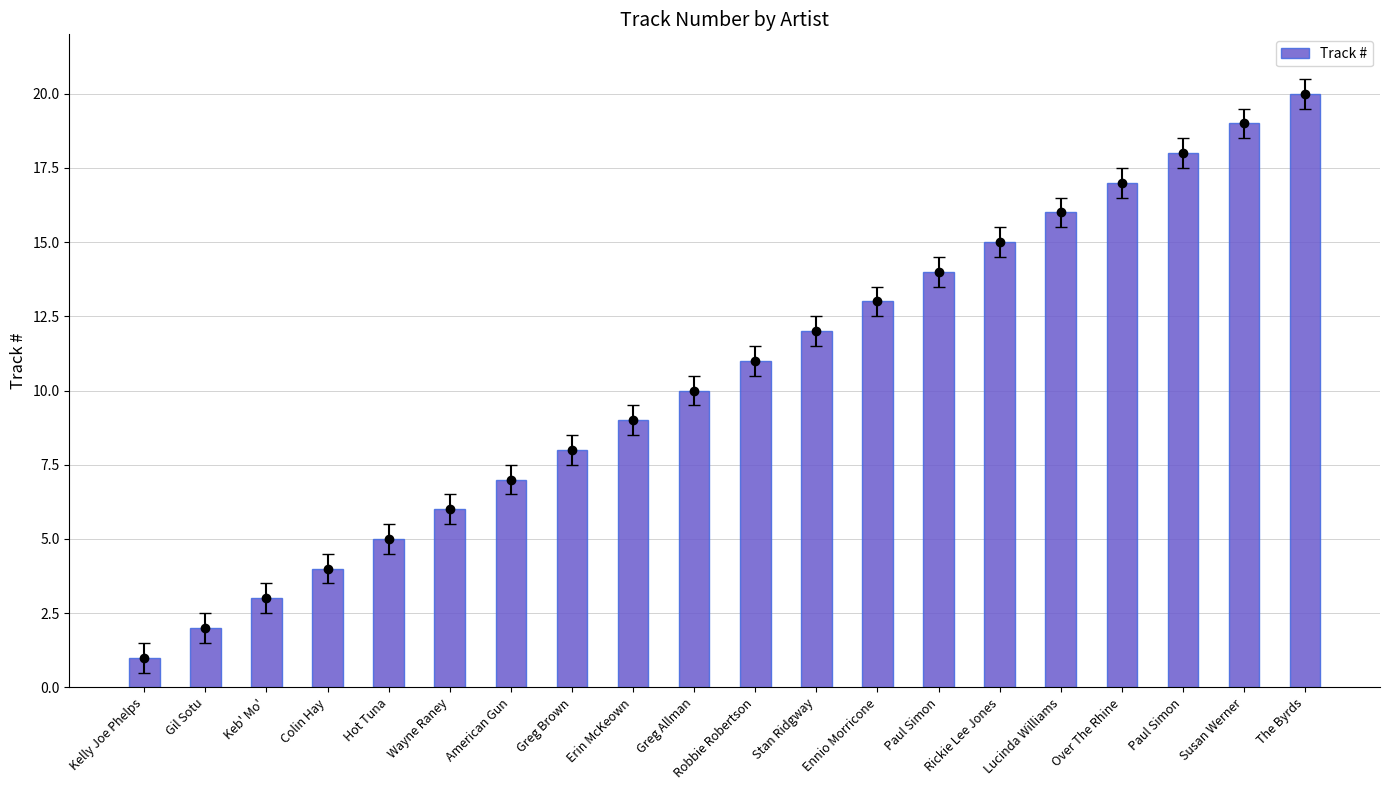

What is the sum of all values?

210